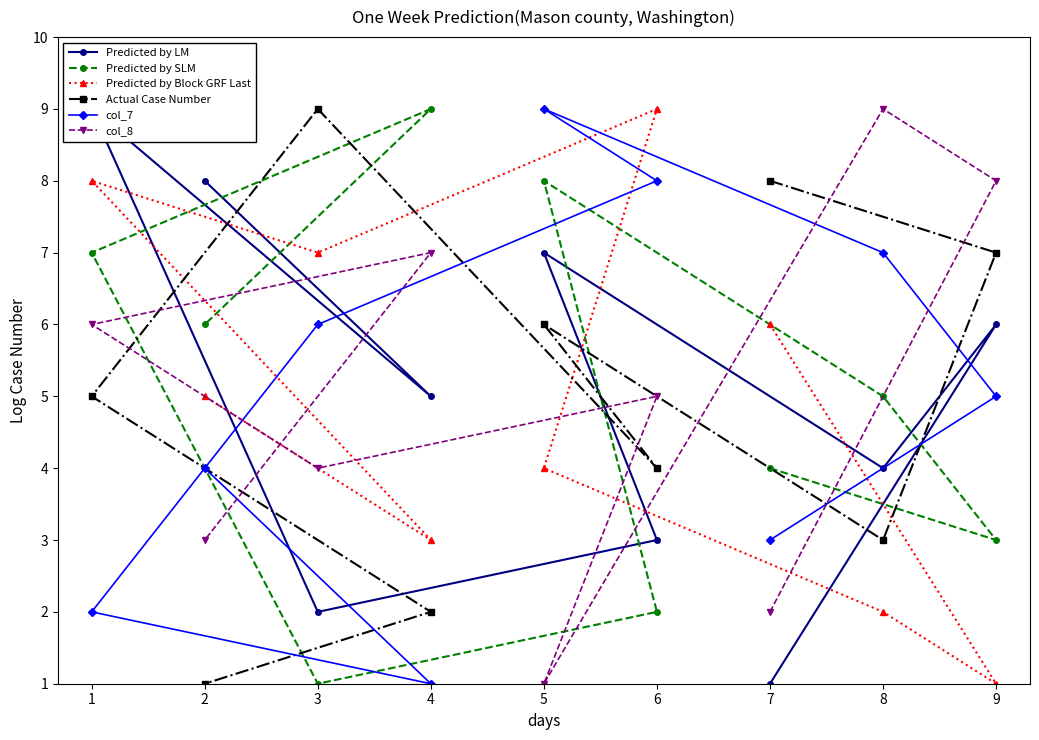

Is the value of Predicted by SLM at 2 greater than the value of Actual Case Number at 1?

Yes